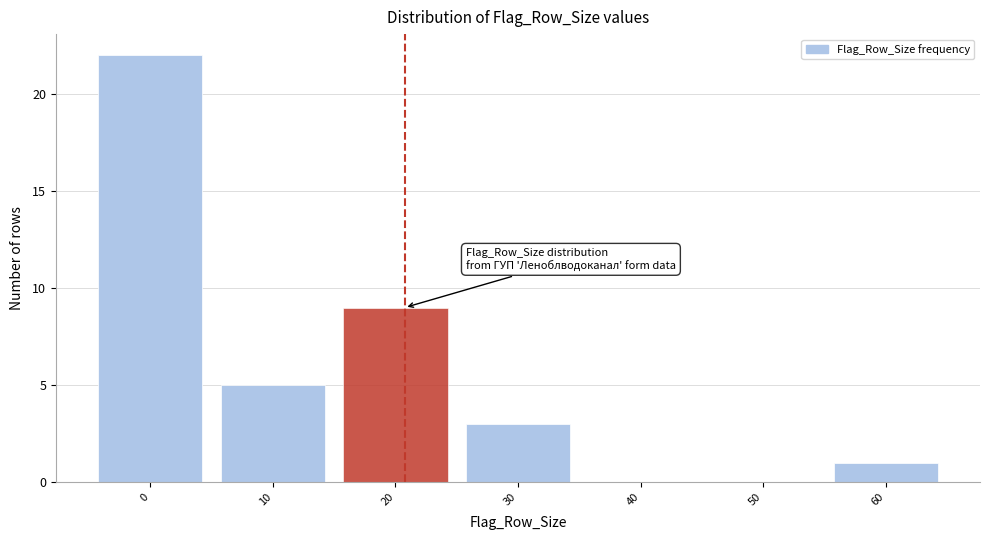

Reading right to left, what are all the values shown in this chart?

60=1	50=0	40=0	30=3	20=9	10=5	0=22